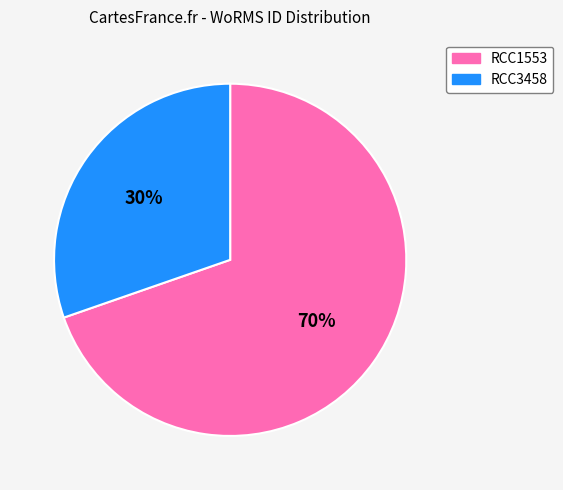

How many slices are in this pie chart?

2